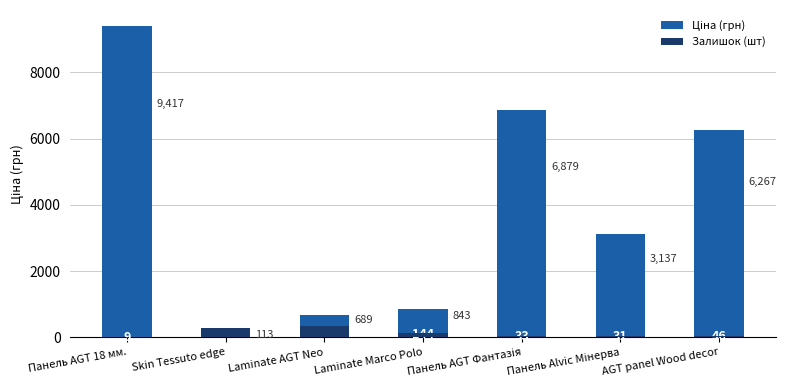

What is the difference between the highest and lowest values at Панель Alvic Мінерва?

3105.8